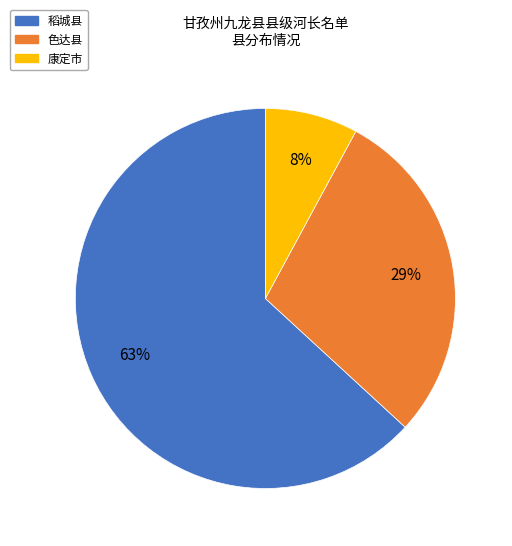

Is there a majority slice in this chart?

Yes